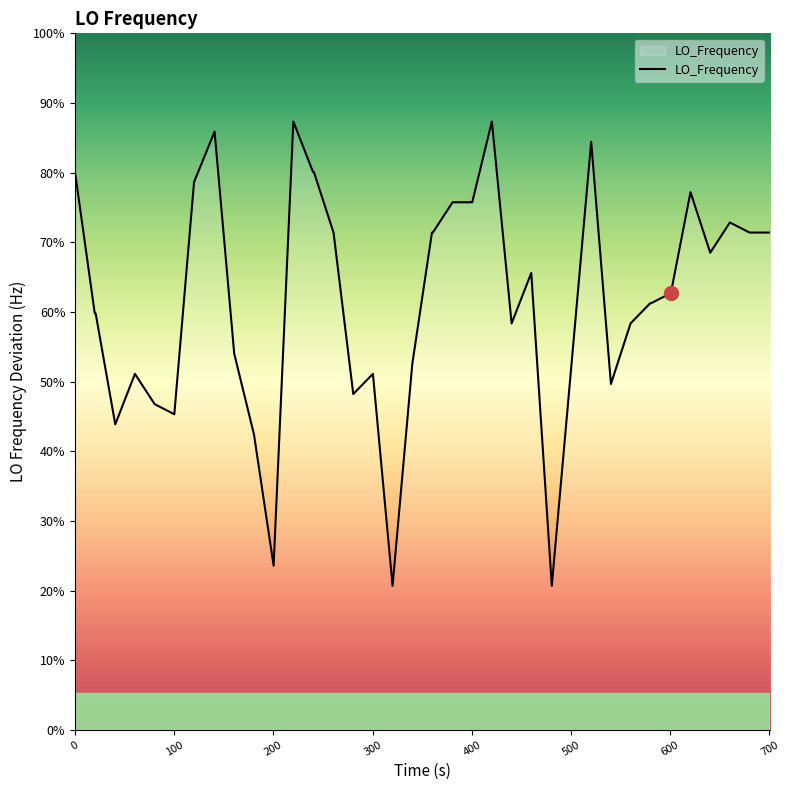

True or false: the data shows 0.0 at 34.

False